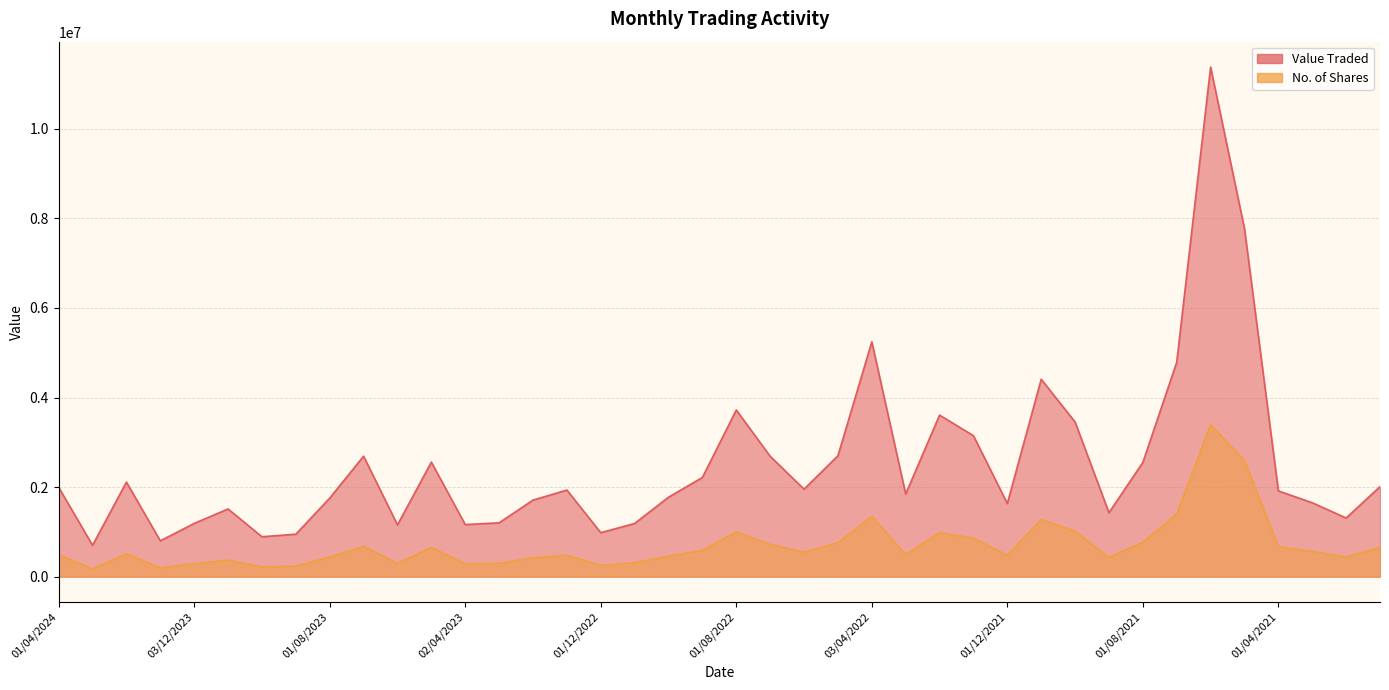

What is the average value of the No. of Shares series?

699648